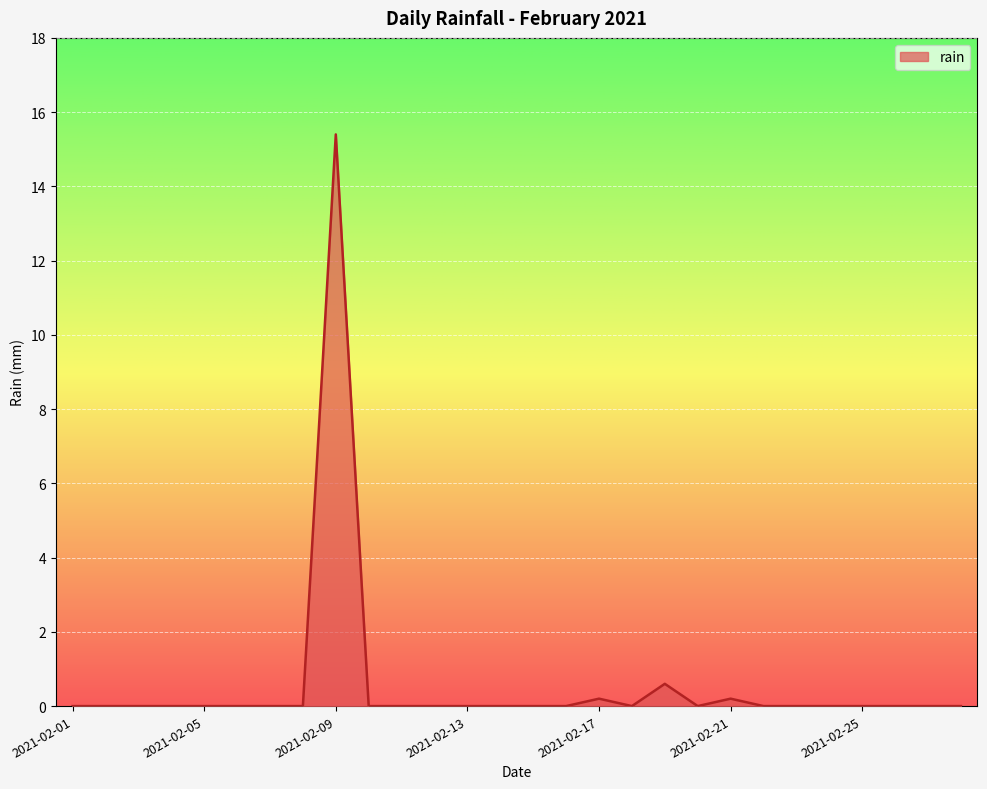

Reading right to left, transcribe all the data shown in this chart.

0.0	0.0	0.0	0.0	0.0	0.0	0.0	0.2	0.0	0.6	0.0	0.2	0.0	0.0	0.0	0.0	0.0	0.0	0.0	15.4	0.0	0.0	0.0	0.0	0.0	0.0	0.0	0.0